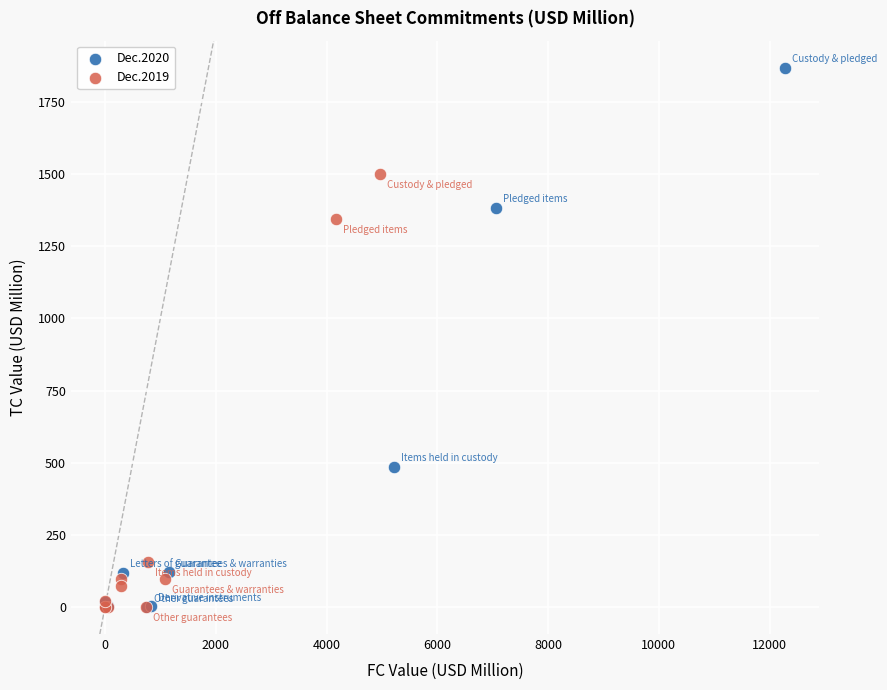

What are all the series names shown in the legend?

Dec.2020, Dec.2019